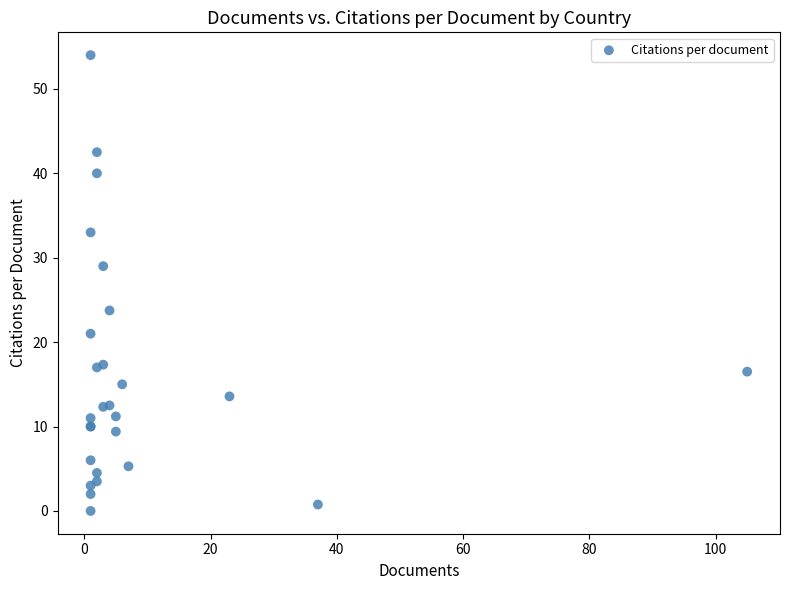

What Y value in the scatter plot is closest to 27?

29.0